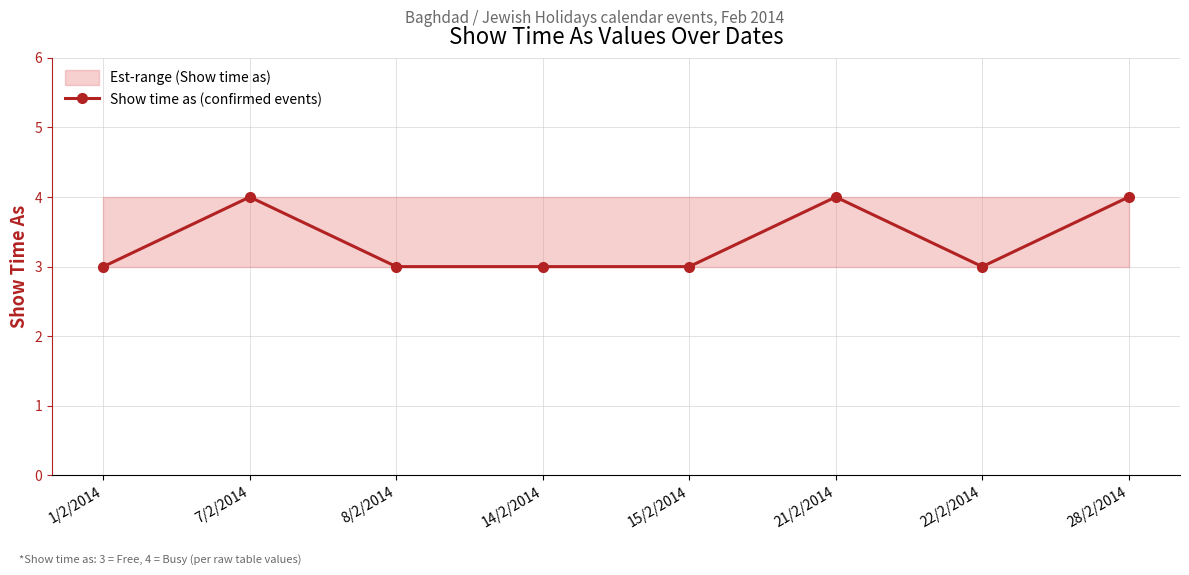

True or false: there are more than 2 points higher than both neighbors.

False